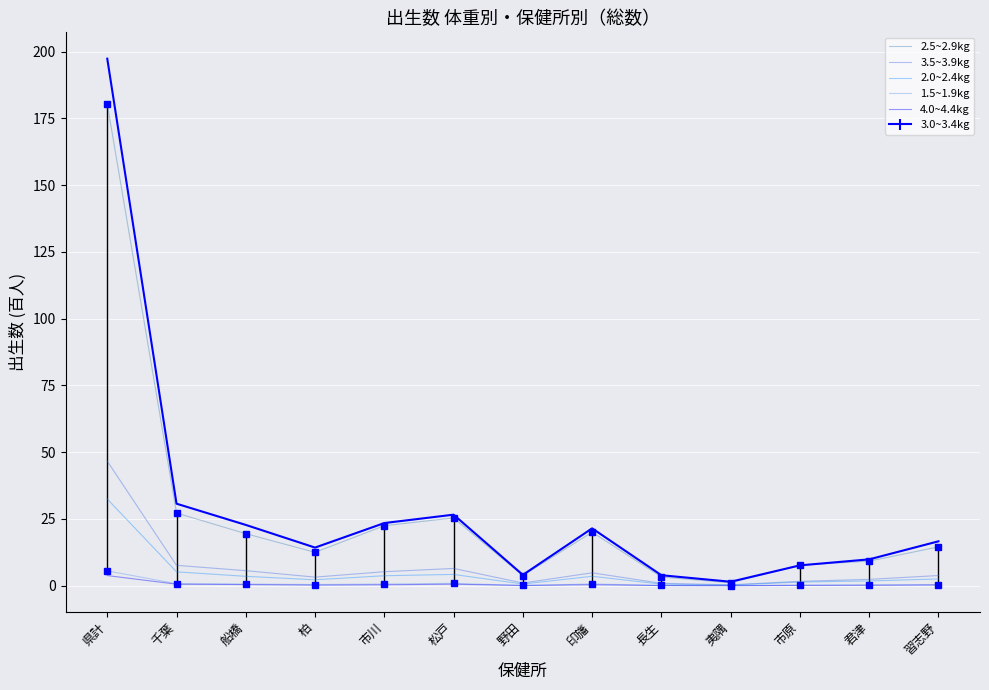

At how many categories does at least one series exceed 135?

1